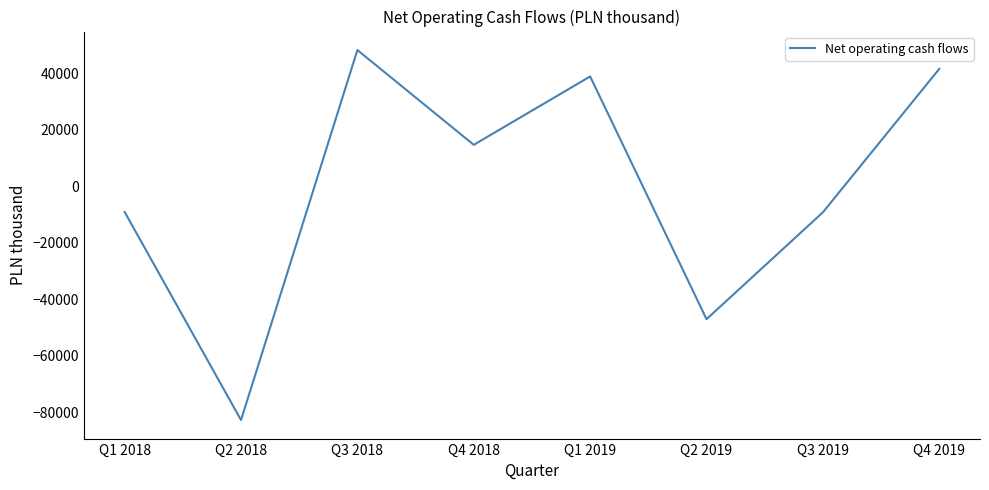

Is this an area chart (filled region under the line)?

No